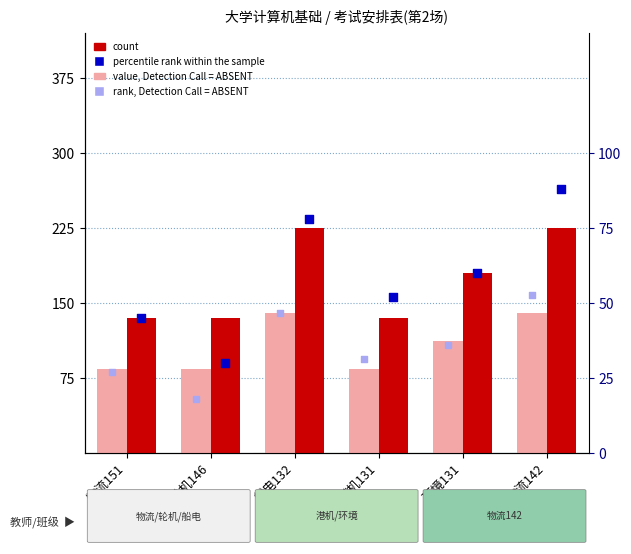

Which series has the widest spread of Y values?

count